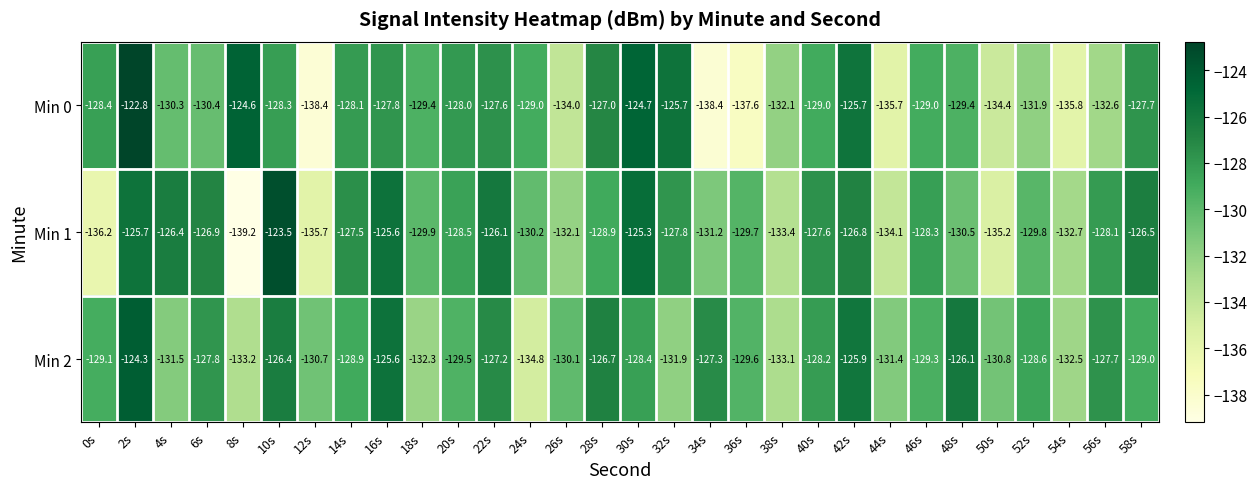

List the series in order of their peak value, lowest first.

Min 2, Min 1, Min 0